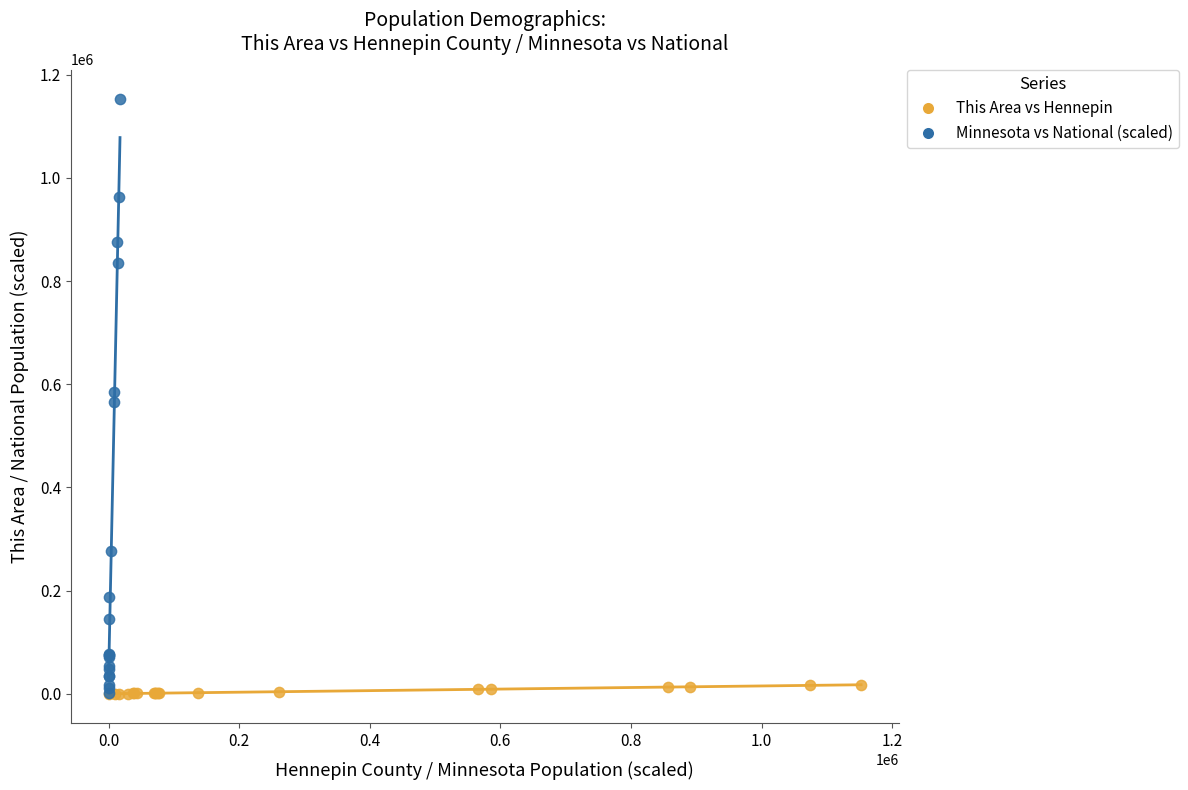

Which series contains the highest Y value?

Minnesota vs National (scaled)